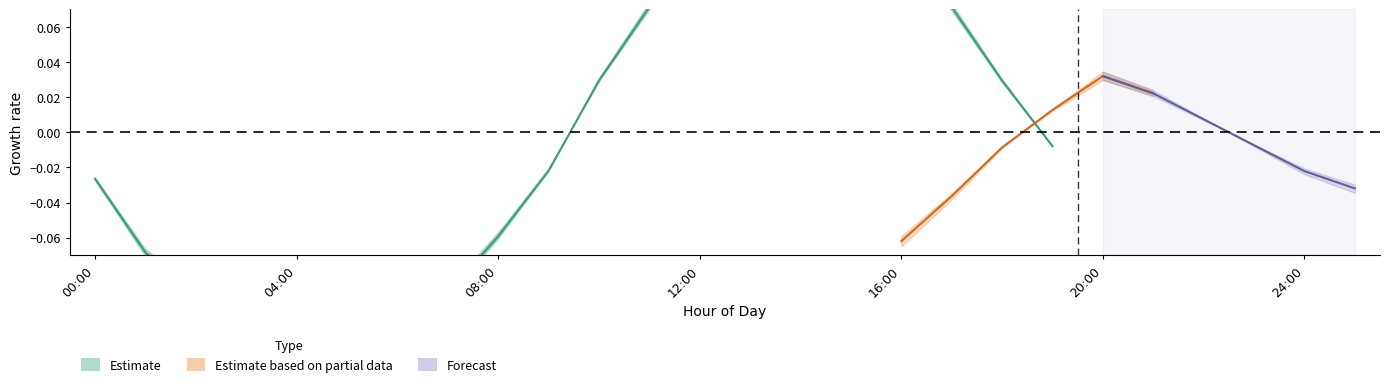

What is the label of the 1st point from the left?

00:00